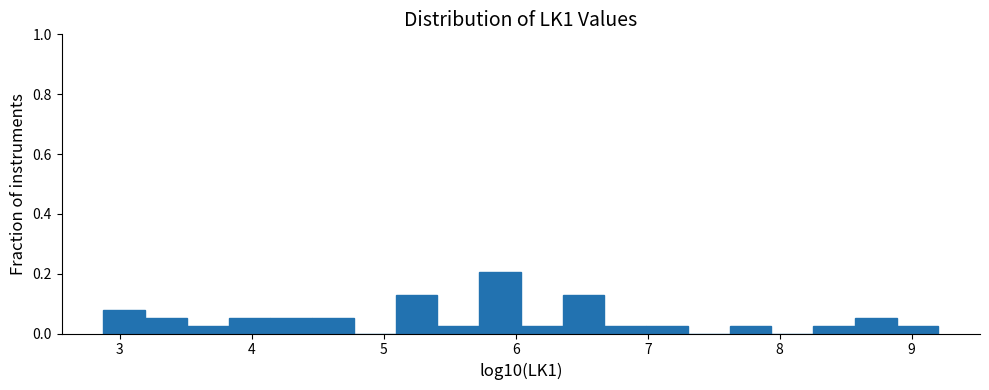

Read against the x-axis, roughly where is the centre of the tallest bar?

5.9